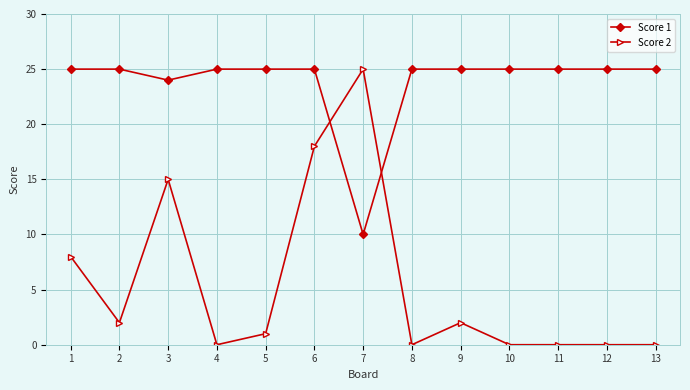

Reading left to right, extract all data points from this chart.

Score 1: 25	25	24	25	25	25	10	25	25	25	25	25	25
Score 2: 8	2	15	0	1	18	25	0	2	0	0	0	0